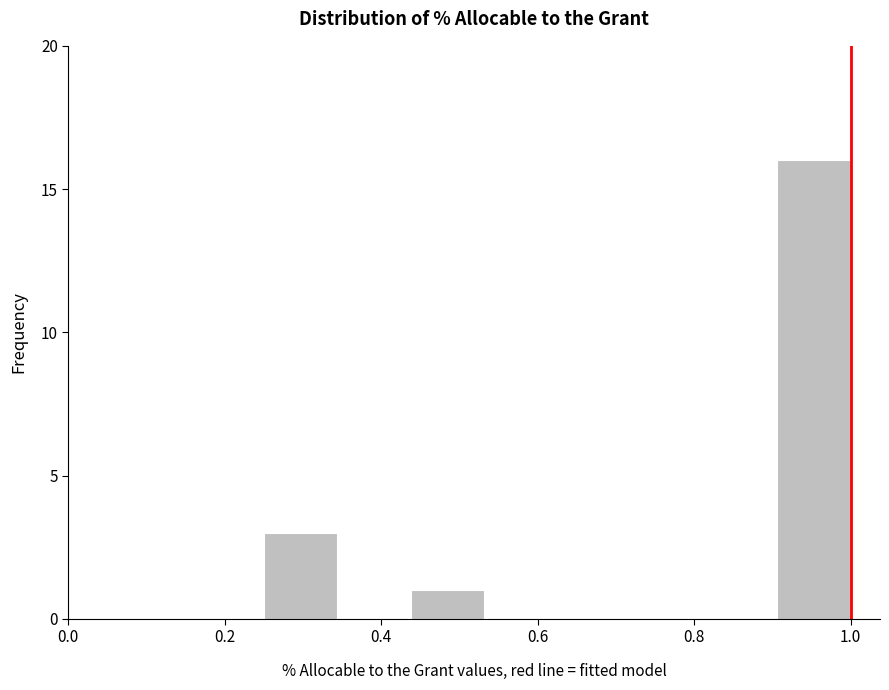

Reading left to right, list every bar in this chart as the range it spans on the x-axis followed by its height. Neither the bar edges nor the heights are printed on the chart, so give them approximately, as read against the axes.

0.26 to 0.34: 3
0.34 to 0.44: 0
0.44 to 0.54: 1
0.54 to 0.62: 0
0.62 to 0.72: 0
0.72 to 0.82: 0
0.82 to 0.90: 0
0.90 to 1.00: 16